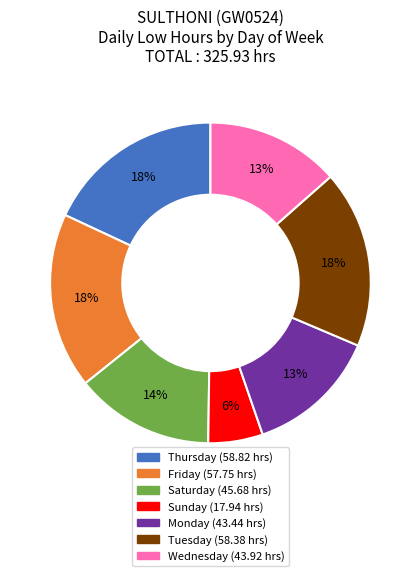

To the nearest percent, what is the average slice percentage?

14%